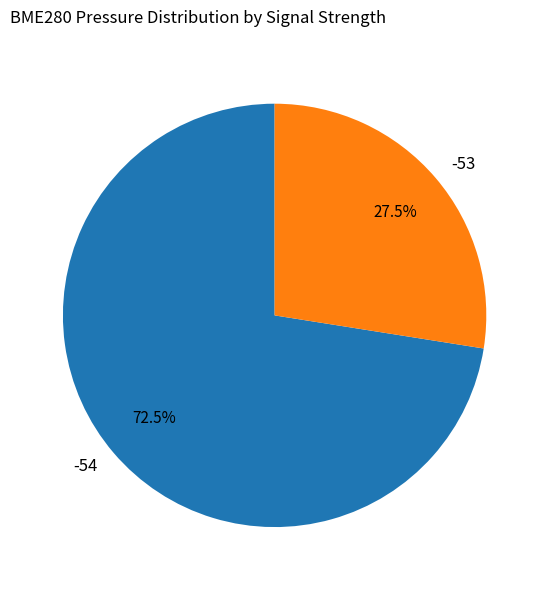

Rank the categories by value from lowest to highest.

-53, -54